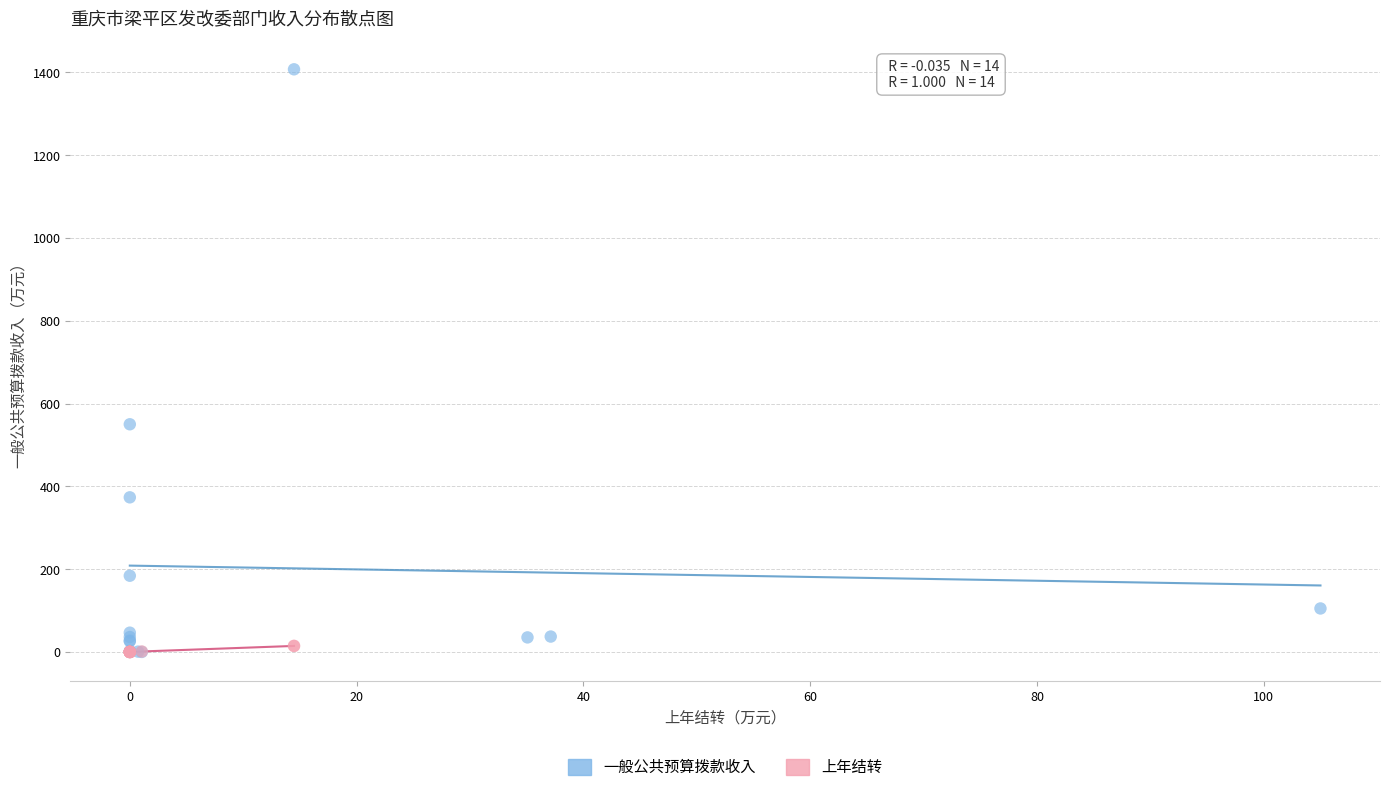

Which series reaches the maximum Y coordinate?

一般公共预算拨款收入